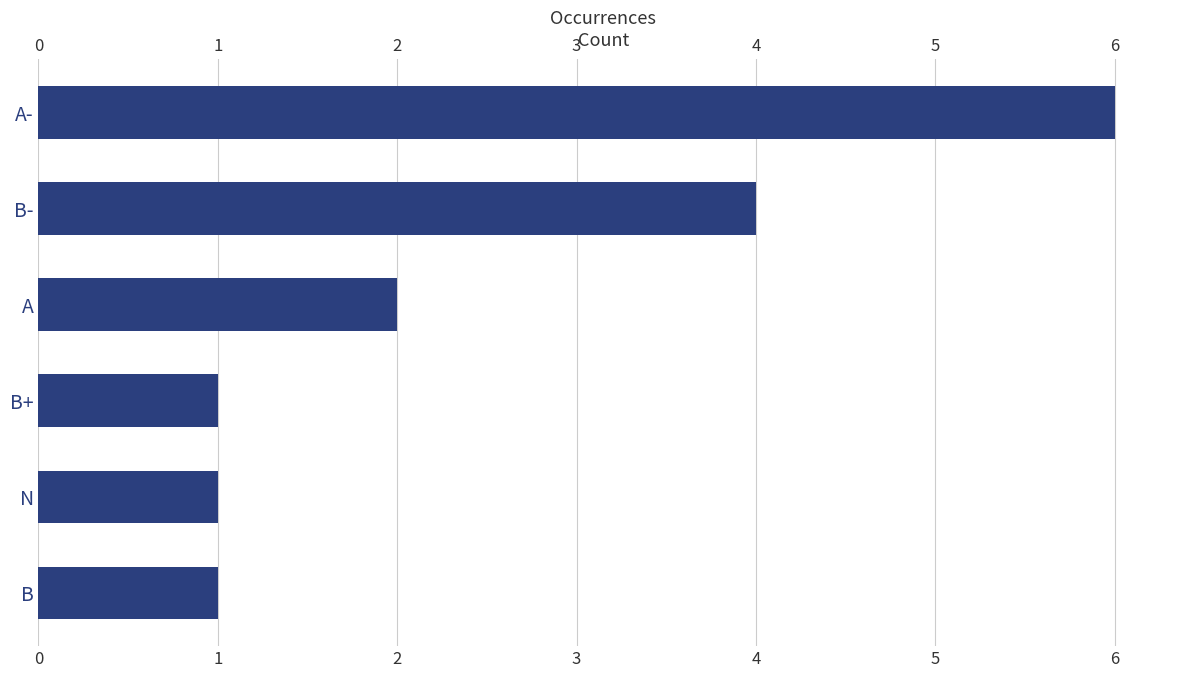

Is it true that the value at A is 3?

False